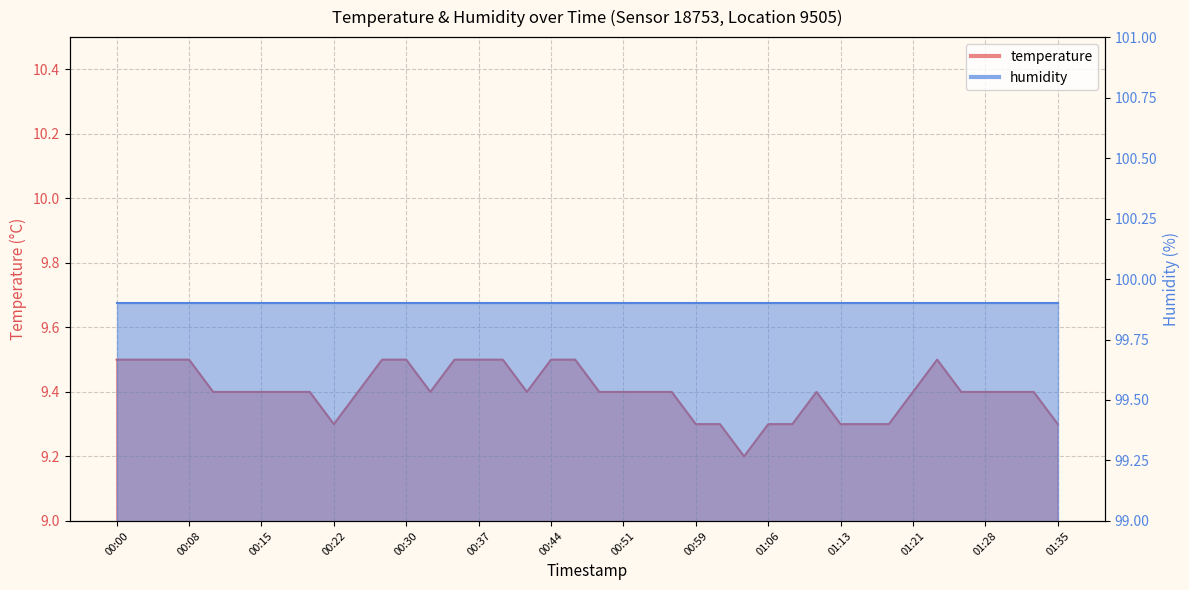

What position from the left is 00:39?

17